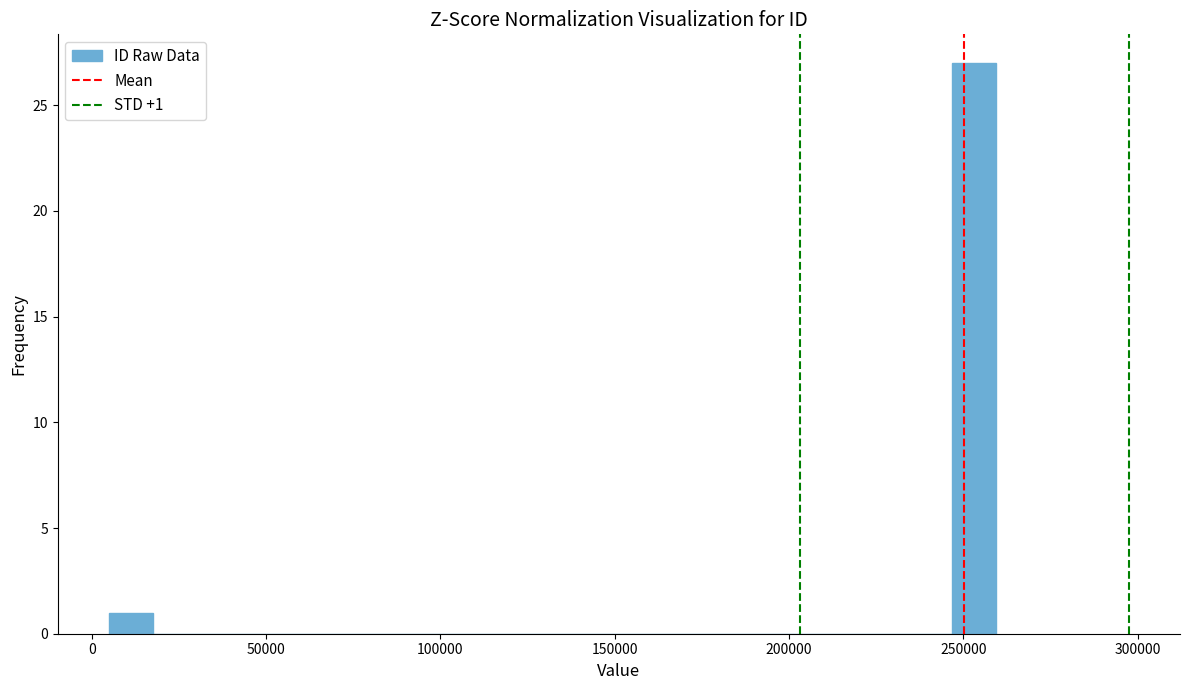

Read against the x-axis, roughly where is the centre of the tallest bar?

255000